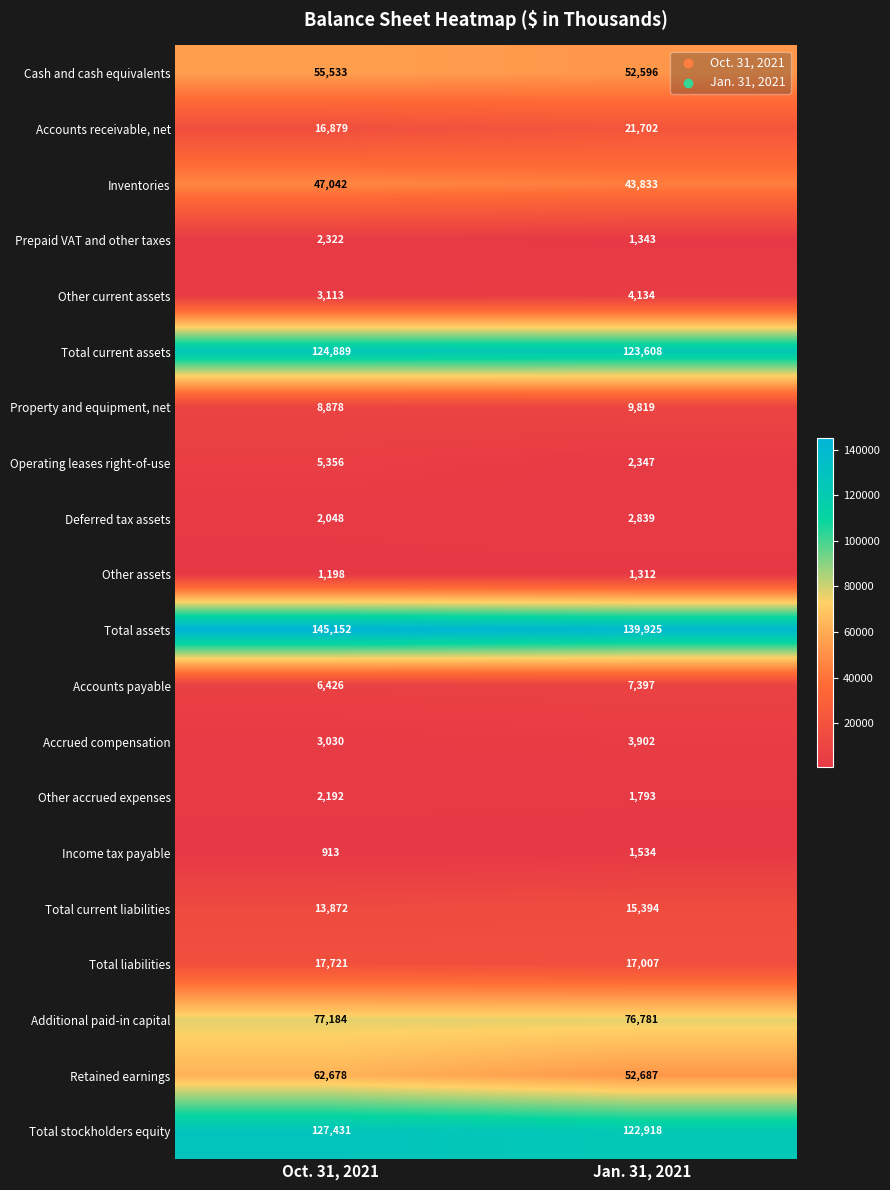

What is the difference between the Operating leases right-of-use values at Oct. 31, 2021 and Jan. 31, 2021?

3009